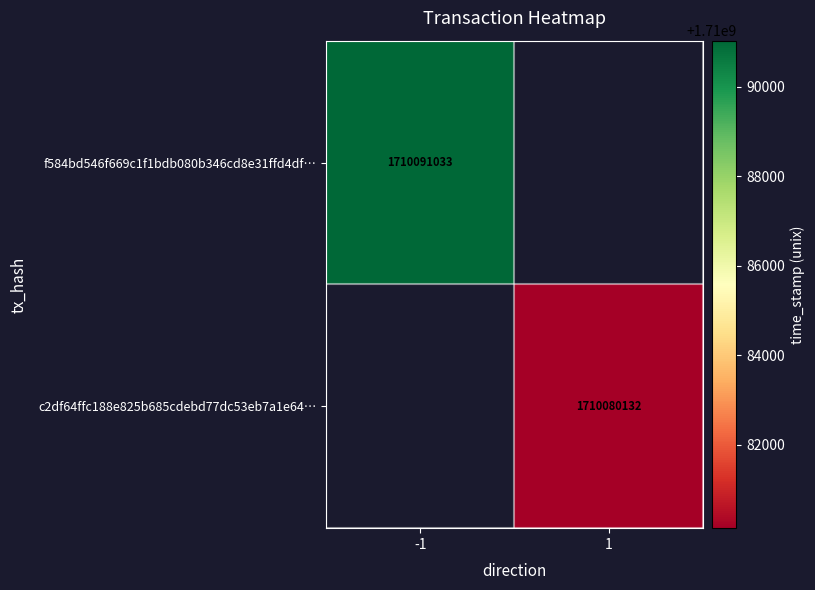

Is it true that c2df64ffc188e825b685cdebd77dc53eb7a1e64… equals 661383840 at 1?

False